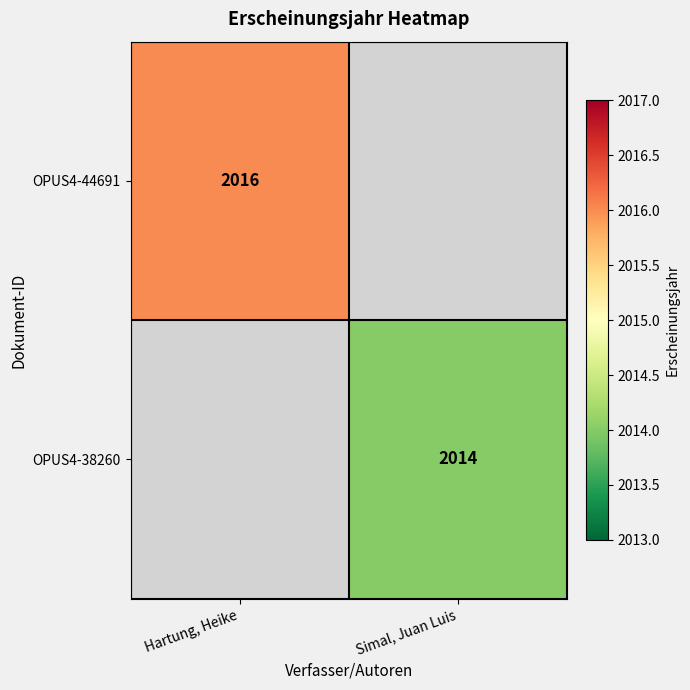

Which has a higher value, Hartung, Heike or Simal, Juan Luis?

Hartung, Heike